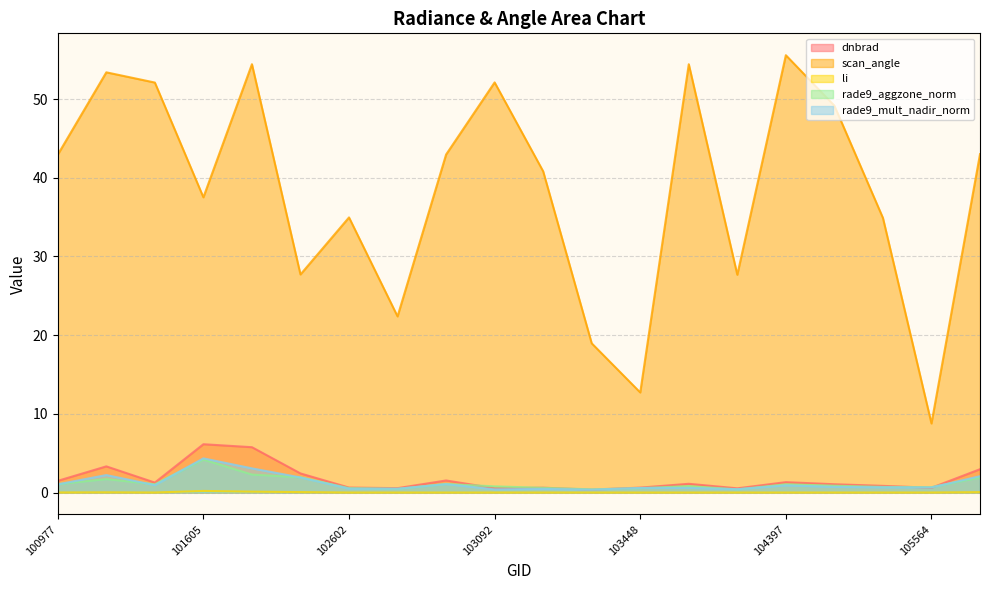

How many lines are shown in the chart?

5